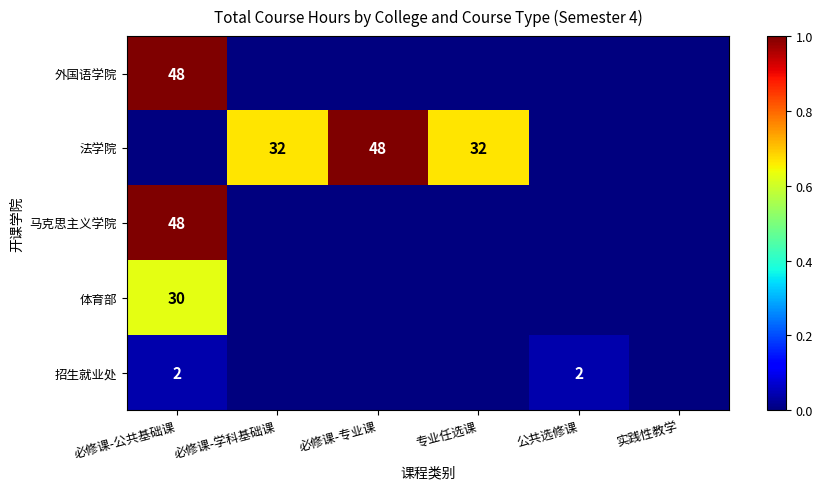

Is the value of 马克思主义学院 at 公共选修课 greater than the value of 外国语学院 at 实践性教学?

No